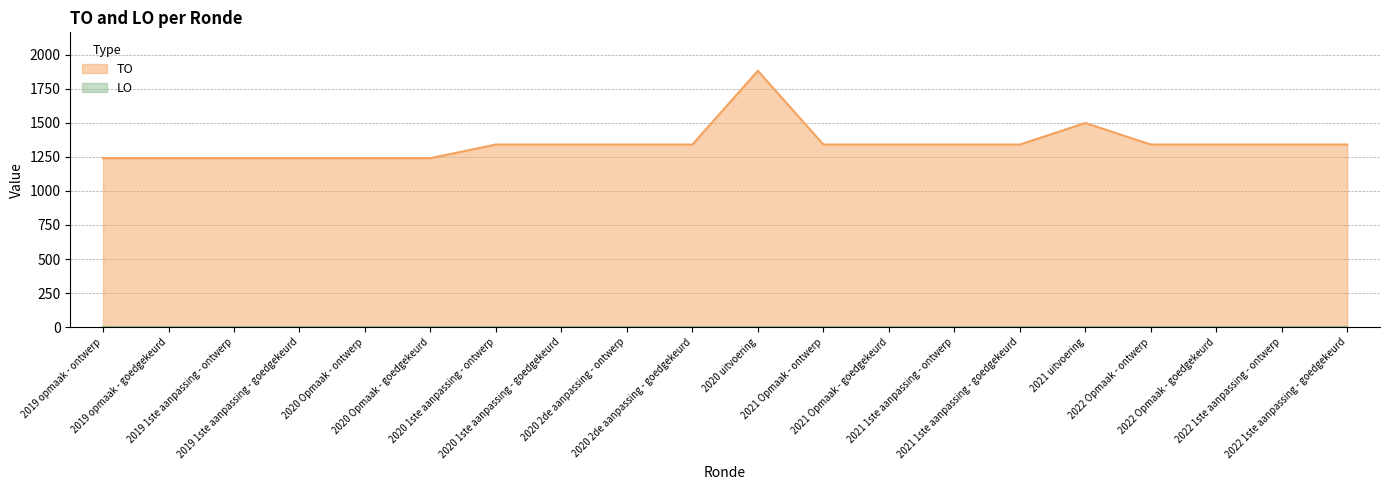

Where is the first local maximum?

2020 uitvoering